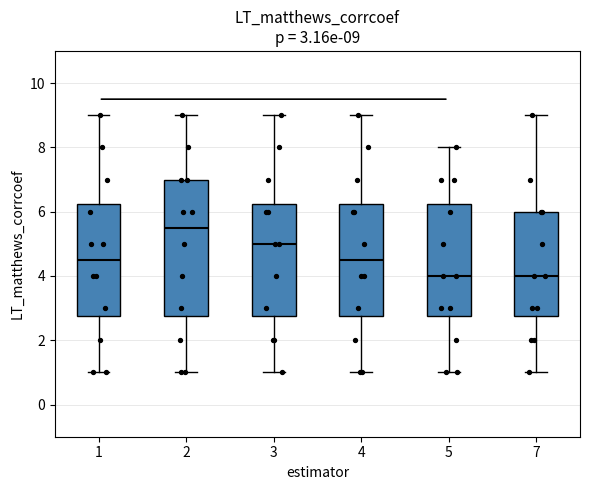

Which box is the tallest, from its lower edge to its upper edge?

2